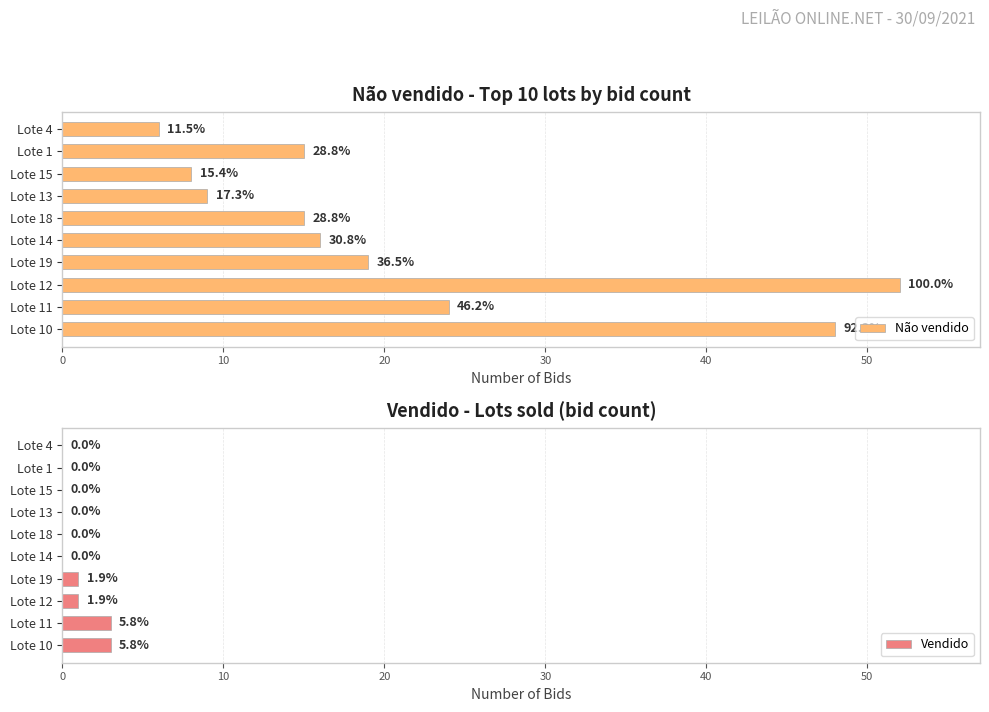

Which has a higher value, 8 or 40?

40